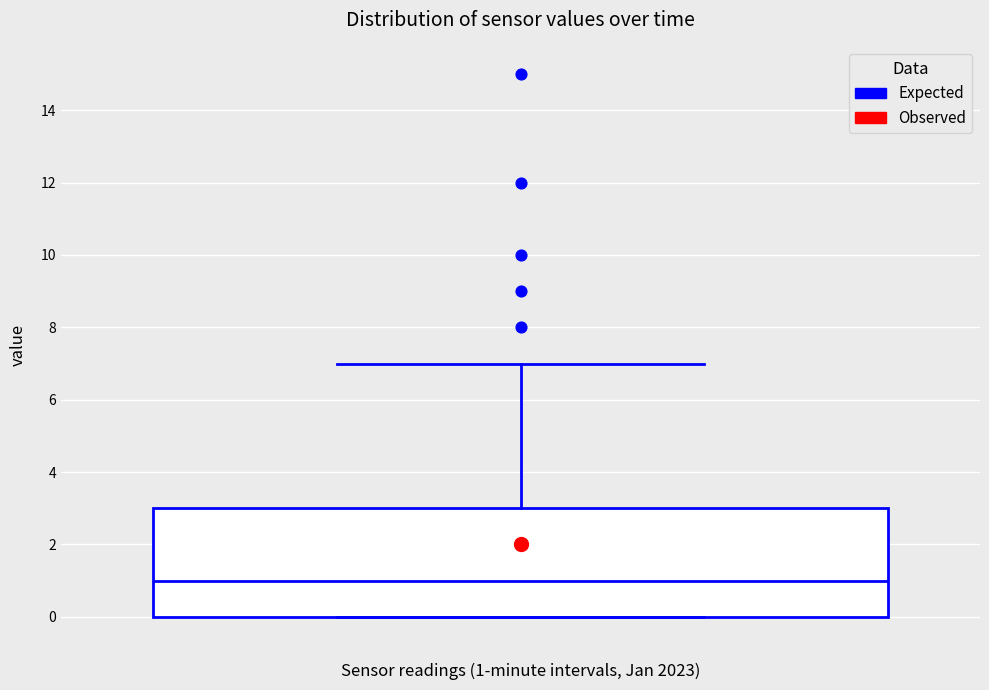

Read this box plot against the y-axis: the position of the median line, the range covered by the box, and the ends of both whiskers. The values are not printed on the chart, so give them approximately, as read against the axis.

median 1, box 0 to 3, whiskers 0 to 7